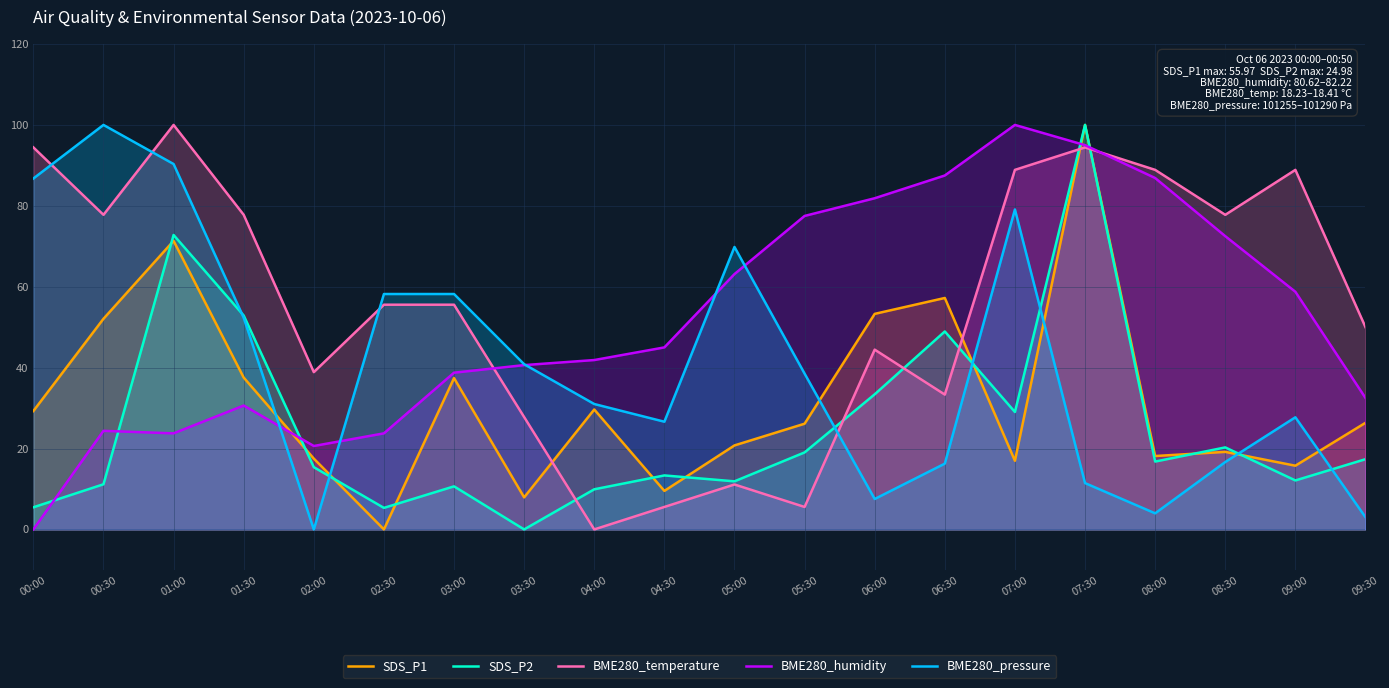

Which has a higher value, 02:00 or 01:30?

01:30